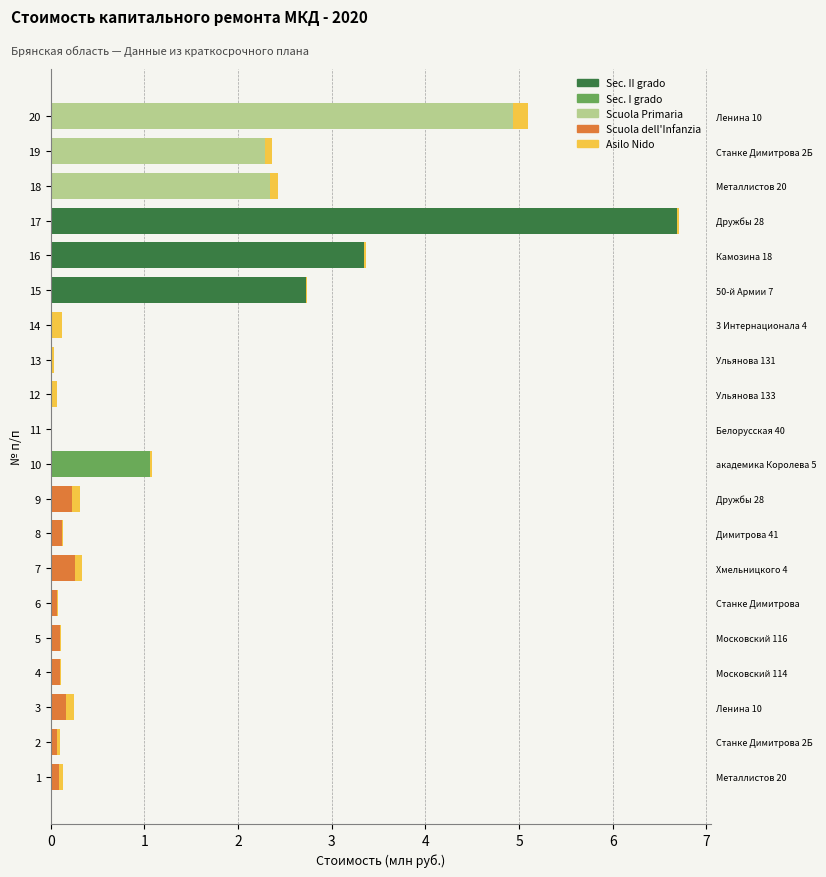

Which category has the highest value in the Sec. II grado series?

17